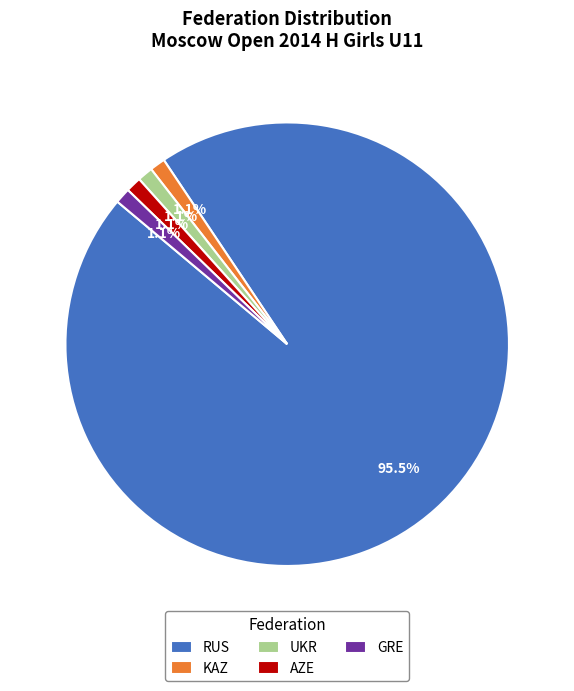

How many segments does this pie chart have?

5